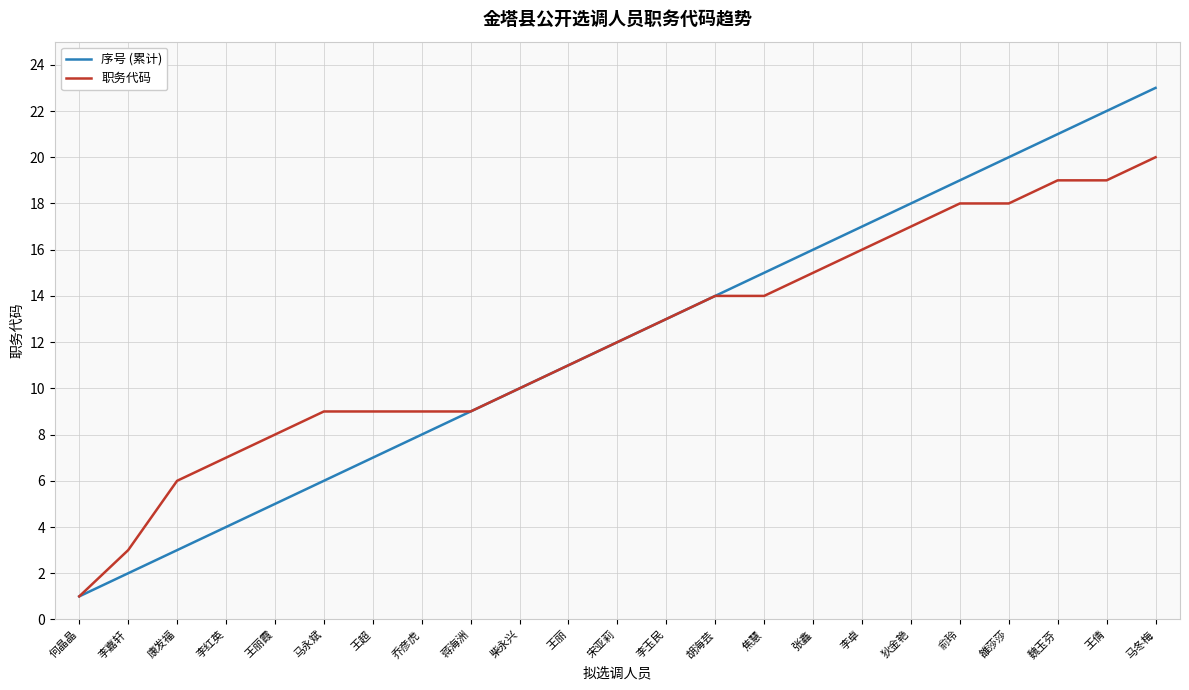

How many lines are shown in the chart?

2